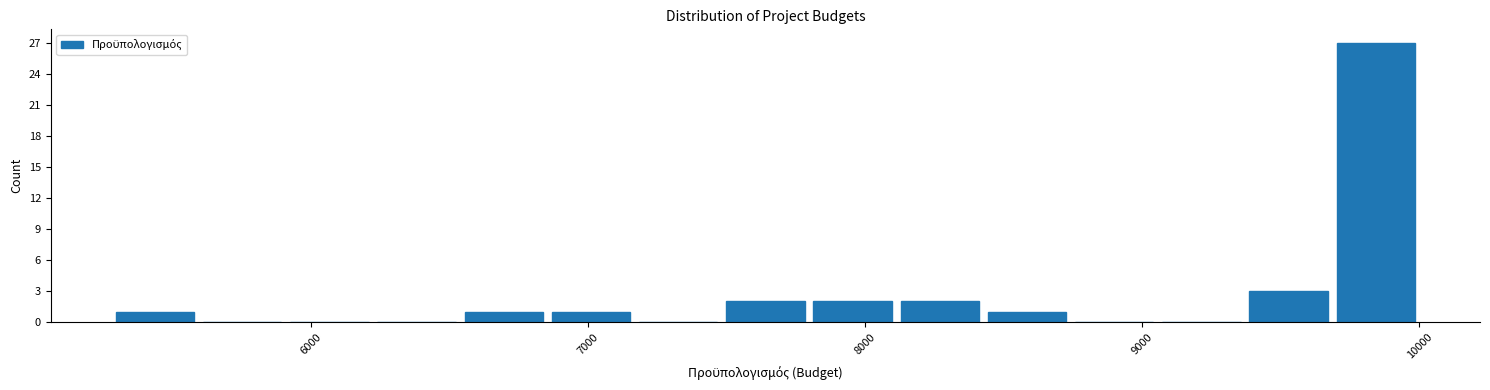

Read against the x-axis, roughly where is the centre of the tallest bar?

9800